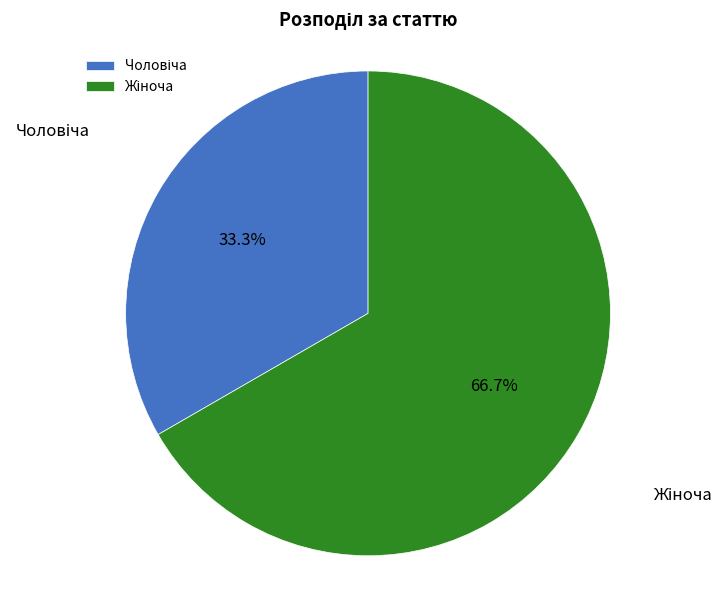

Does any single category account for the majority?

Yes